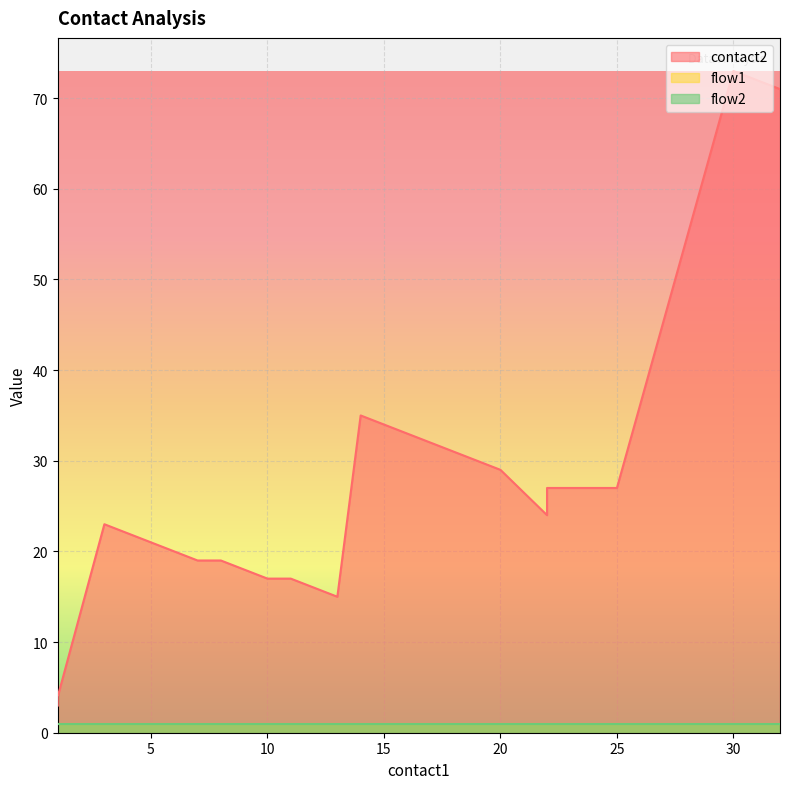

Which series has the largest total across all categories?

contact2